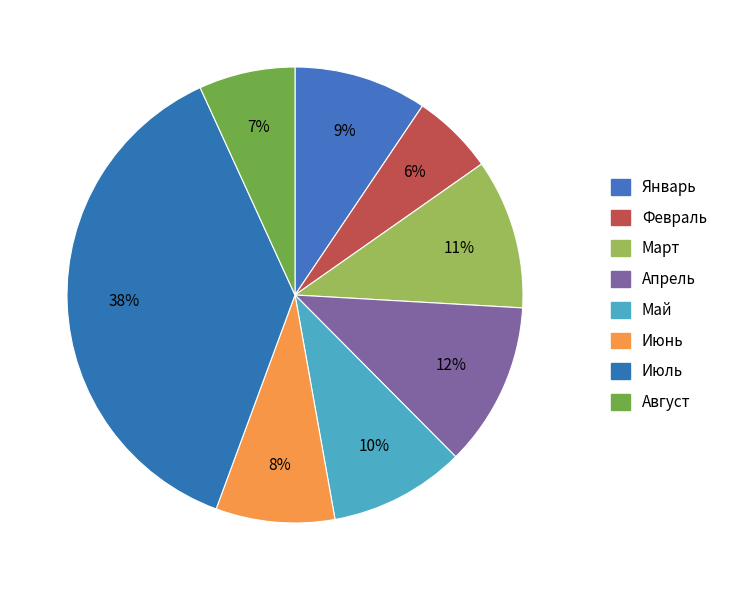

How many slices are in this pie chart?

8